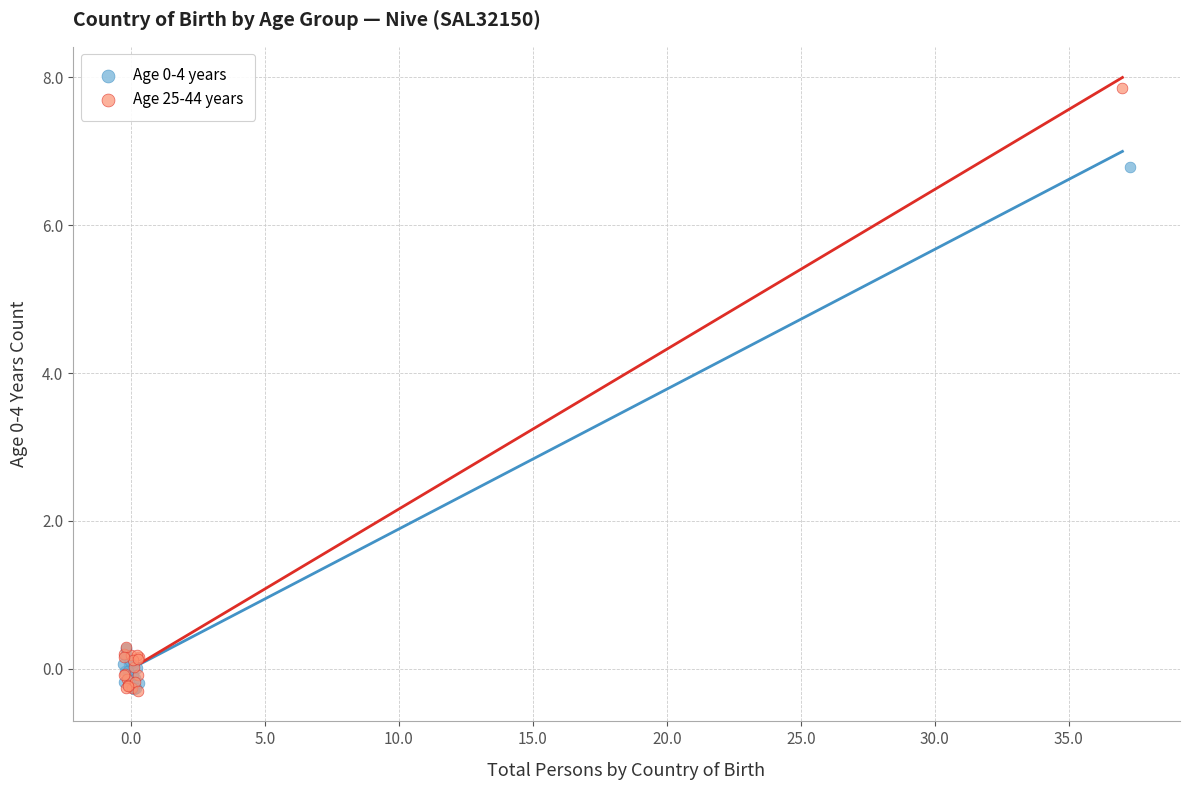

Which series has the widest spread of Y values?

Age 25-44 years